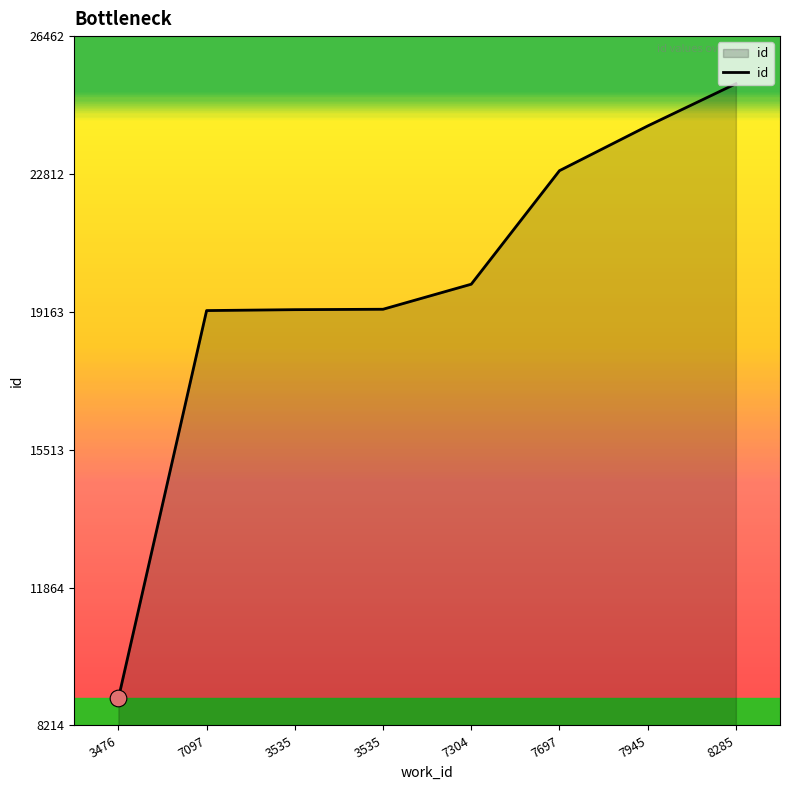

What is the difference between the second highest and second lowest values?

4887